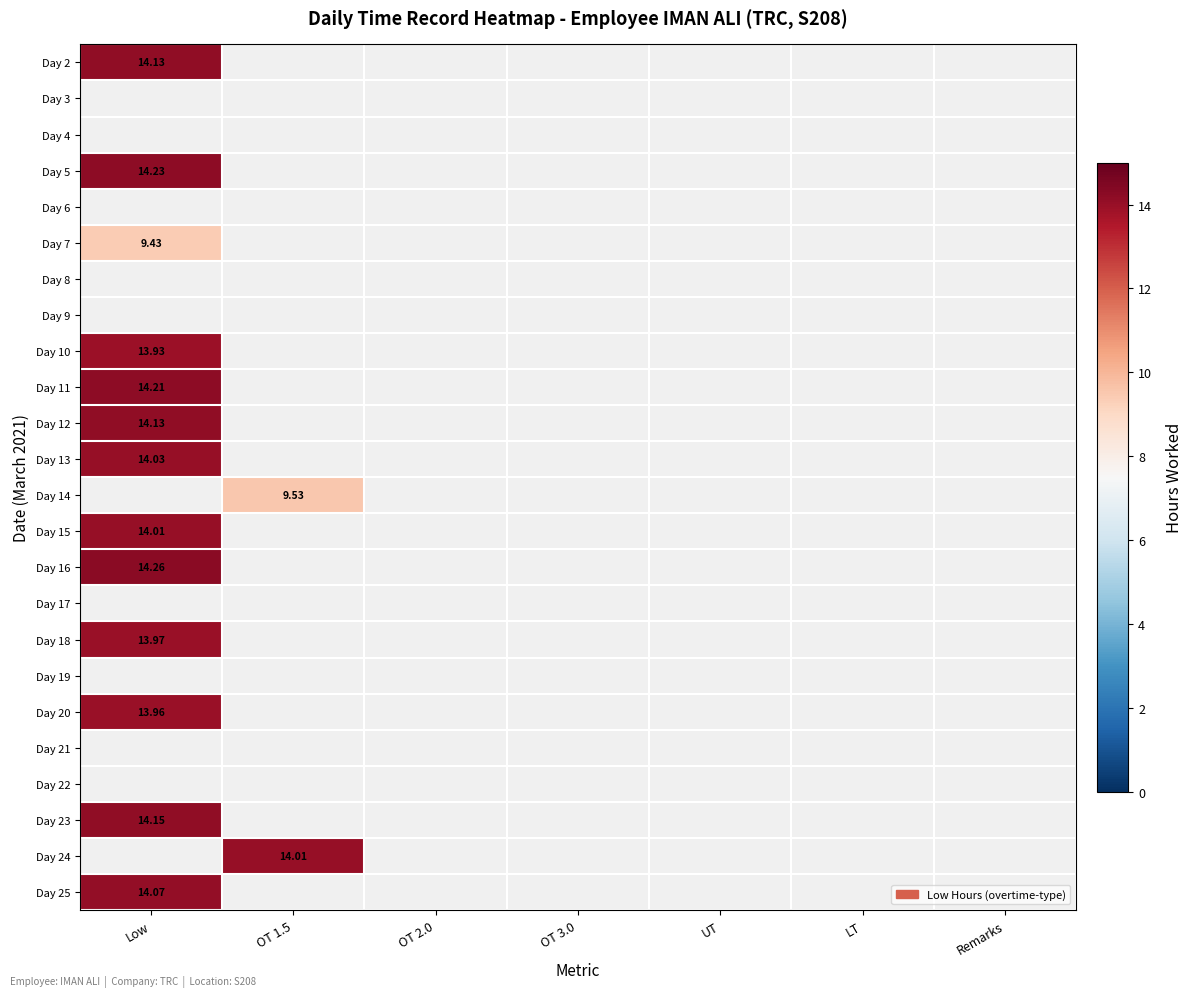

At how many categories does at least one series exceed 12?

2